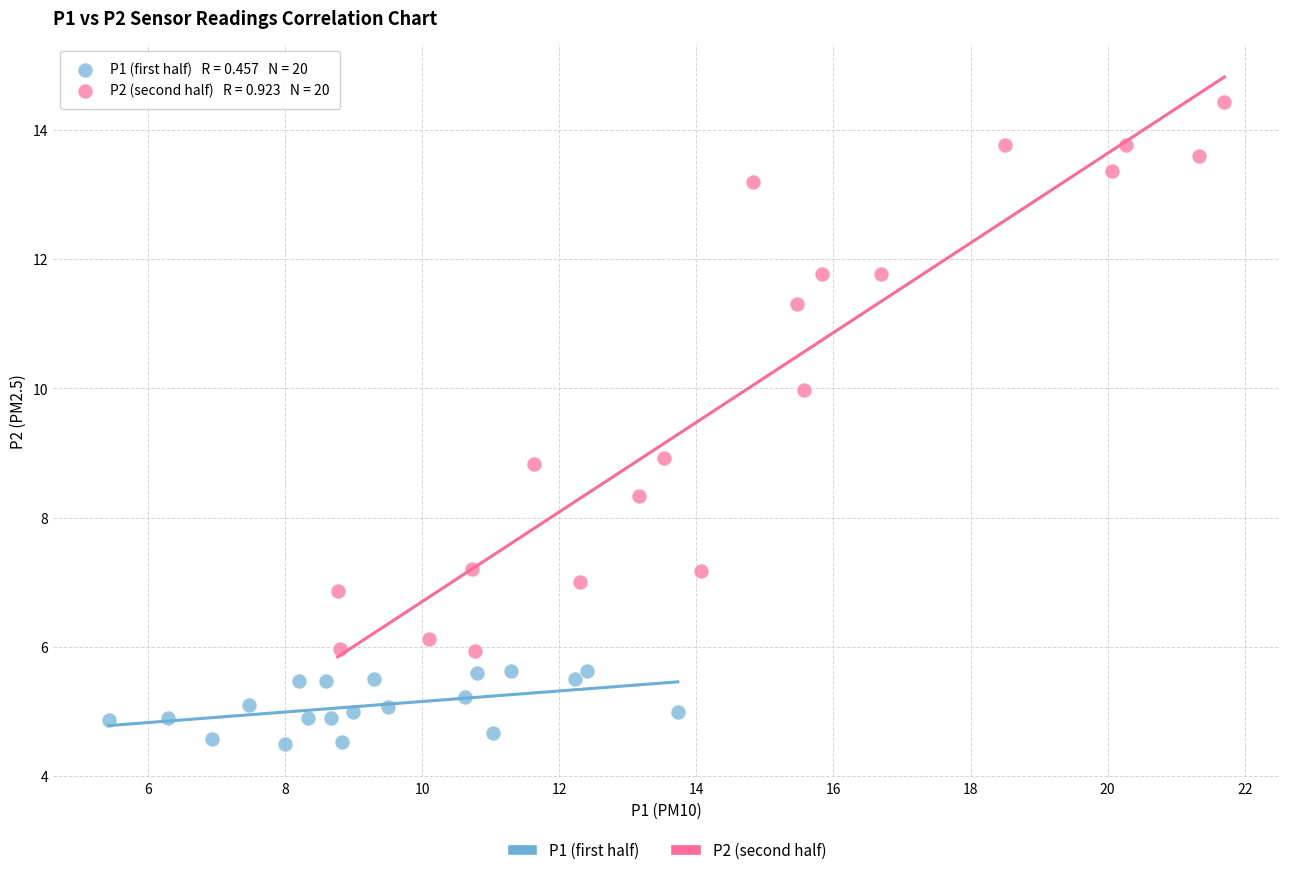

Which series reaches the minimum Y coordinate?

P1 (first half)